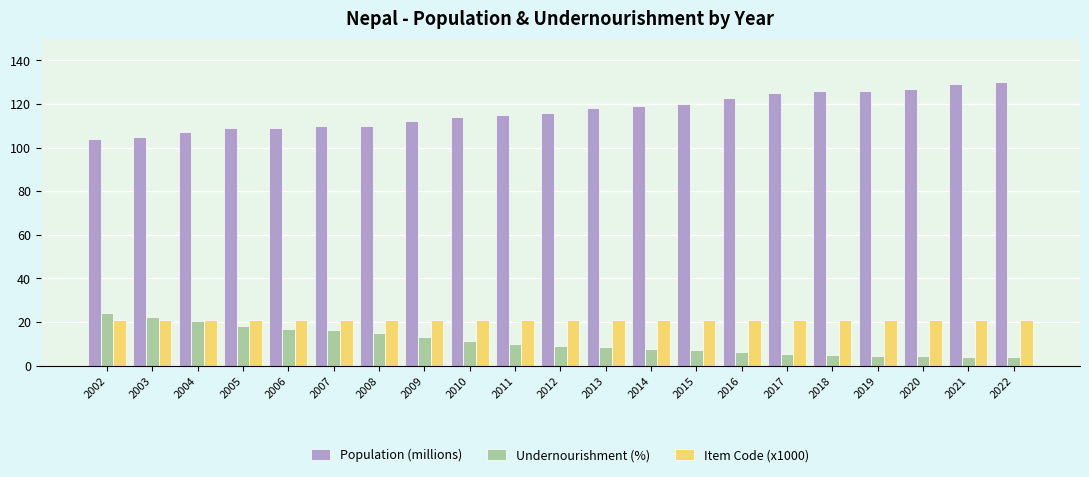

What is the average value of the Item Code (x1000) series?

21.0